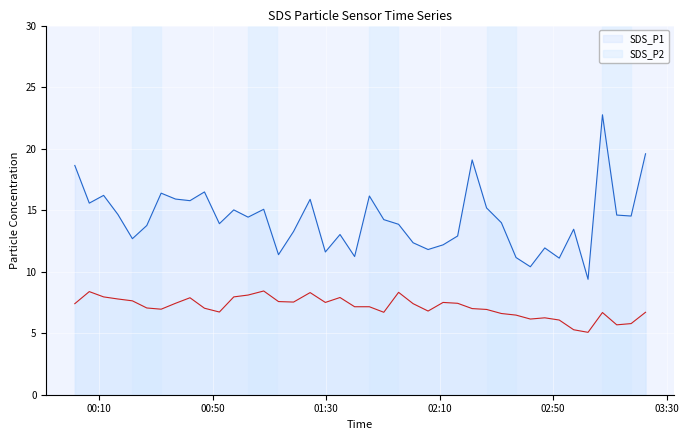

How many lines are shown in the chart?

2